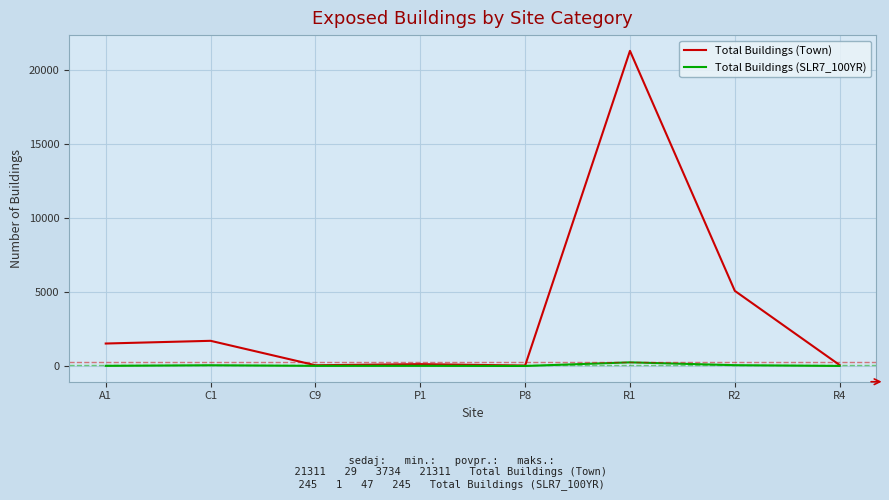

List the series in order of their overall mean, lowest first.

Total Buildings (SLR7_100YR), Total Buildings (Town)